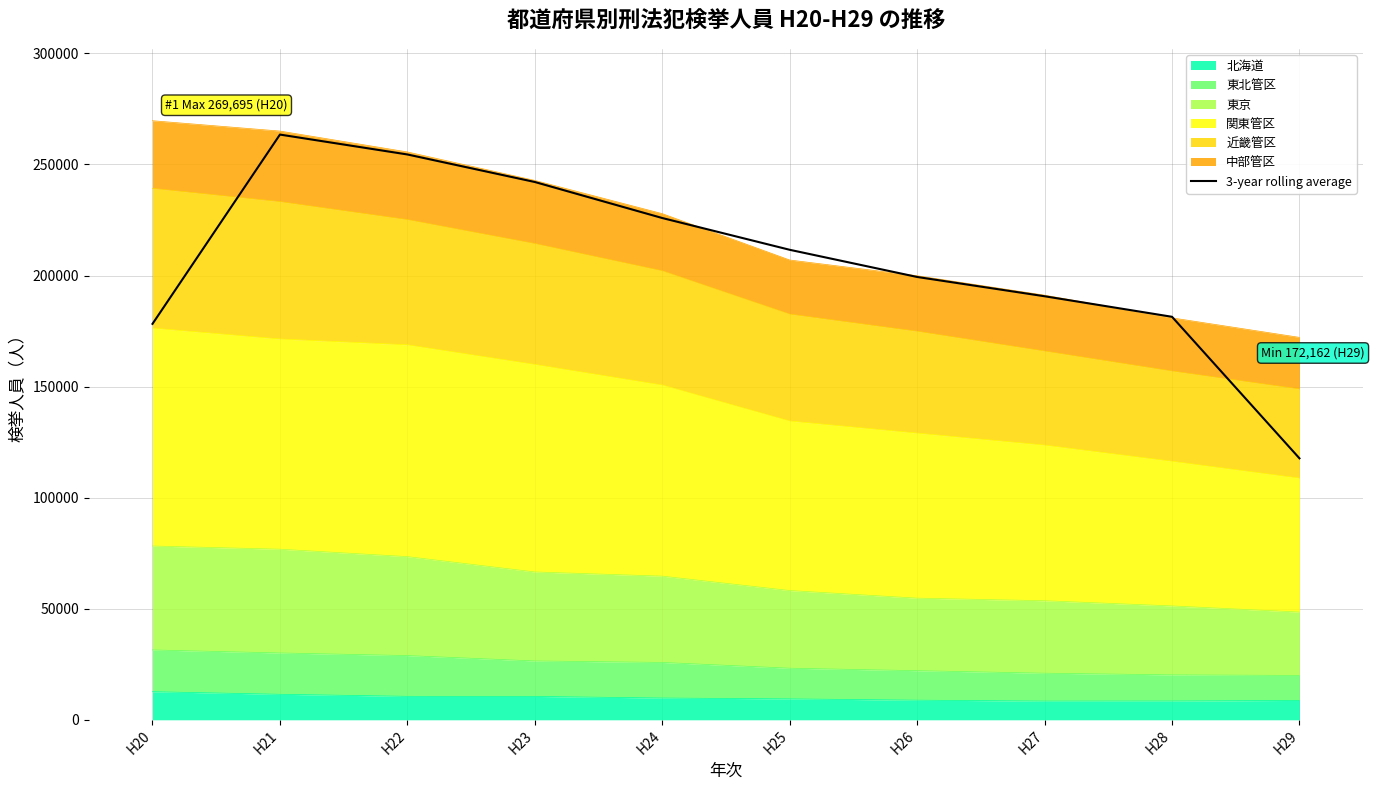

Where is the first local maximum?

H21